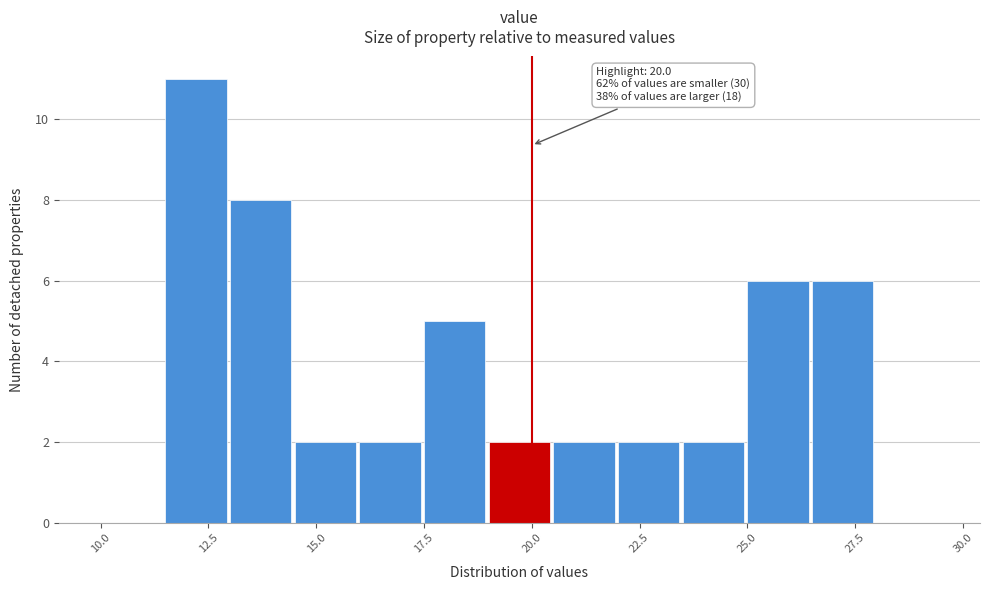

Read against the x-axis, roughly where is the centre of the tallest bar?

12.0